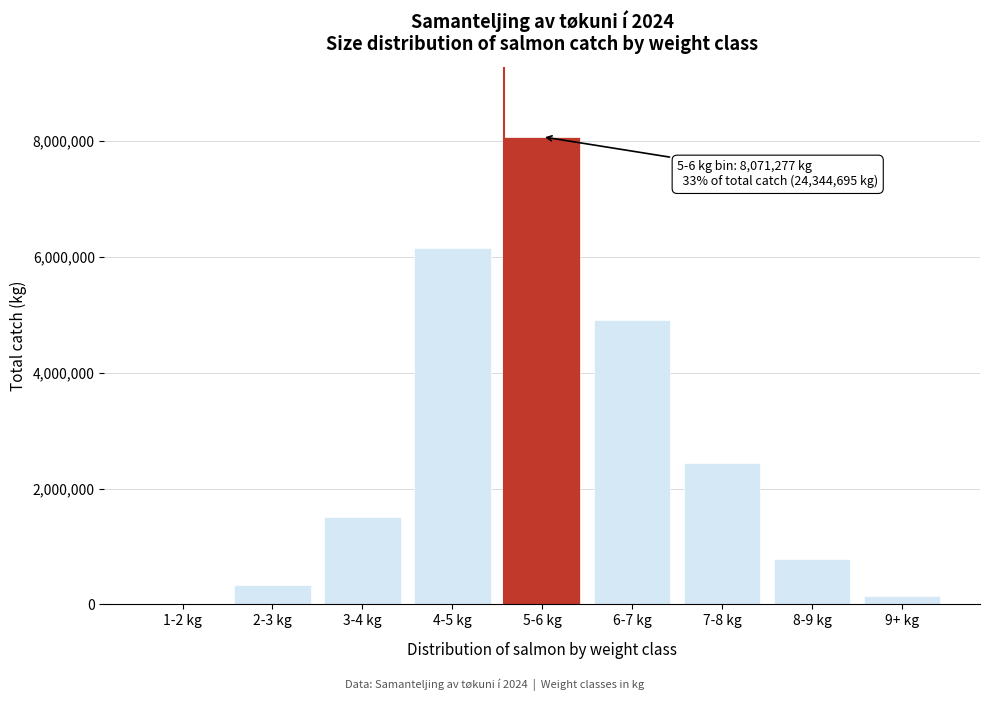

At which label is the value closest to 4042217?

6-7 kg